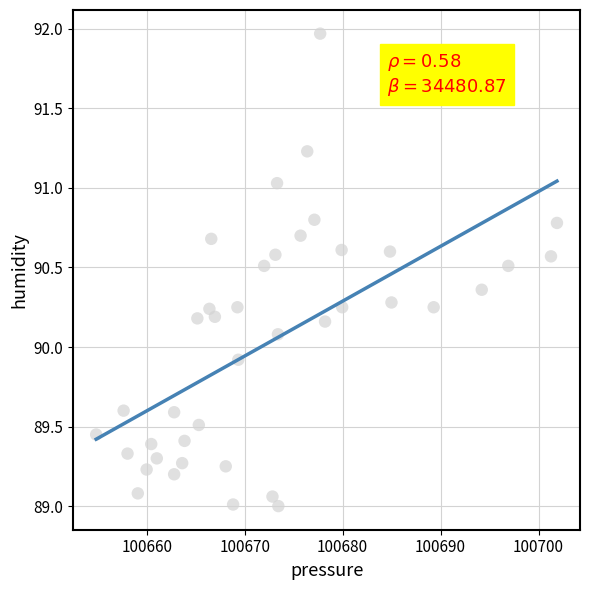

What is the range of X values (max minus min)?

47.1